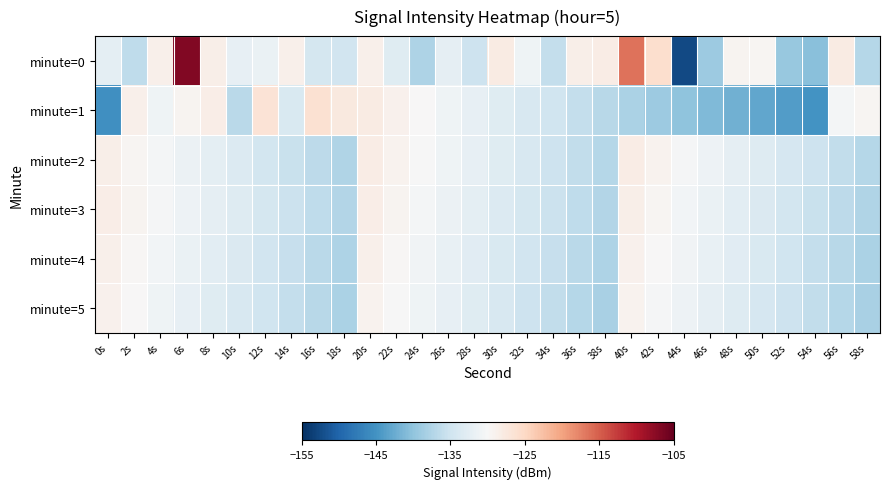

Reading left to right, list all the values displayed in this chart.

minute=0: 0s=-132.4	2s=-136.3	4s=-128.8	6s=-106.8	8s=-128.5	10s=-132.0	12s=-131.7	14s=-128.7	16s=-134.4	18s=-134.9	20s=-128.8	22s=-133.0	24s=-137.8	26s=-132.1	28s=-135.1	30s=-128.0	32s=-131.0	34s=-135.9	36s=-128.6	38s=-128.1	40s=-116.5	42s=-125.9	44s=-152.5	46s=-139.0	48s=-129.3	50s=-129.5	52s=-139.4	54s=-140.5	56s=-128.0	58s=-137.1
minute=1: 0s=-145.3	2s=-128.7	4s=-131.0	6s=-129.3	8s=-128.4	10s=-136.7	12s=-126.5	14s=-133.7	16s=-126.2	18s=-127.6	20s=-128.0	22s=-129.0	24s=-130.0	26s=-131.0	28s=-132.0	30s=-133.0	32s=-134.0	34s=-135.0	36s=-136.0	38s=-137.0	40s=-138.0	42s=-139.0	44s=-140.0	46s=-141.0	48s=-142.0	50s=-143.0	52s=-144.0	54s=-145.0	56s=-130.5	58s=-129.5
minute=2: 0s=-128.5	2s=-129.5	4s=-130.5	6s=-131.5	8s=-132.5	10s=-133.5	12s=-134.5	14s=-135.5	16s=-136.5	18s=-137.5	20s=-128.1	22s=-129.1	24s=-130.1	26s=-131.1	28s=-132.1	30s=-133.1	32s=-134.1	34s=-135.1	36s=-136.1	38s=-137.1	40s=-128.2	42s=-129.2	44s=-130.2	46s=-131.2	48s=-132.2	50s=-133.2	52s=-134.2	54s=-135.2	56s=-136.2	58s=-137.2
minute=3: 0s=-128.3	2s=-129.3	4s=-130.3	6s=-131.3	8s=-132.3	10s=-133.3	12s=-134.3	14s=-135.3	16s=-136.3	18s=-137.3	20s=-128.4	22s=-129.4	24s=-130.4	26s=-131.4	28s=-132.4	30s=-133.4	32s=-134.4	34s=-135.4	36s=-136.4	38s=-137.4	40s=-128.6	42s=-129.6	44s=-130.6	46s=-131.6	48s=-132.6	50s=-133.6	52s=-134.6	54s=-135.6	56s=-136.6	58s=-137.6
minute=4: 0s=-128.7	2s=-129.7	4s=-130.7	6s=-131.7	8s=-132.7	10s=-133.7	12s=-134.7	14s=-135.7	16s=-136.7	18s=-137.7	20s=-128.8	22s=-129.8	24s=-130.8	26s=-131.8	28s=-132.8	30s=-133.8	32s=-134.8	34s=-135.8	36s=-136.8	38s=-137.8	40s=-128.9	42s=-129.9	44s=-130.9	46s=-131.9	48s=-132.9	50s=-133.9	52s=-134.9	54s=-135.9	56s=-136.9	58s=-137.9
minute=5: 0s=-129.0	2s=-130.0	4s=-131.0	6s=-132.0	8s=-133.0	10s=-134.0	12s=-135.0	14s=-136.0	16s=-137.0	18s=-138.0	20s=-129.1	22s=-130.1	24s=-131.1	26s=-132.1	28s=-133.1	30s=-134.1	32s=-135.1	34s=-136.1	36s=-137.1	38s=-138.1	40s=-129.2	42s=-130.2	44s=-131.2	46s=-132.2	48s=-133.2	50s=-134.2	52s=-135.2	54s=-136.2	56s=-137.2	58s=-138.2